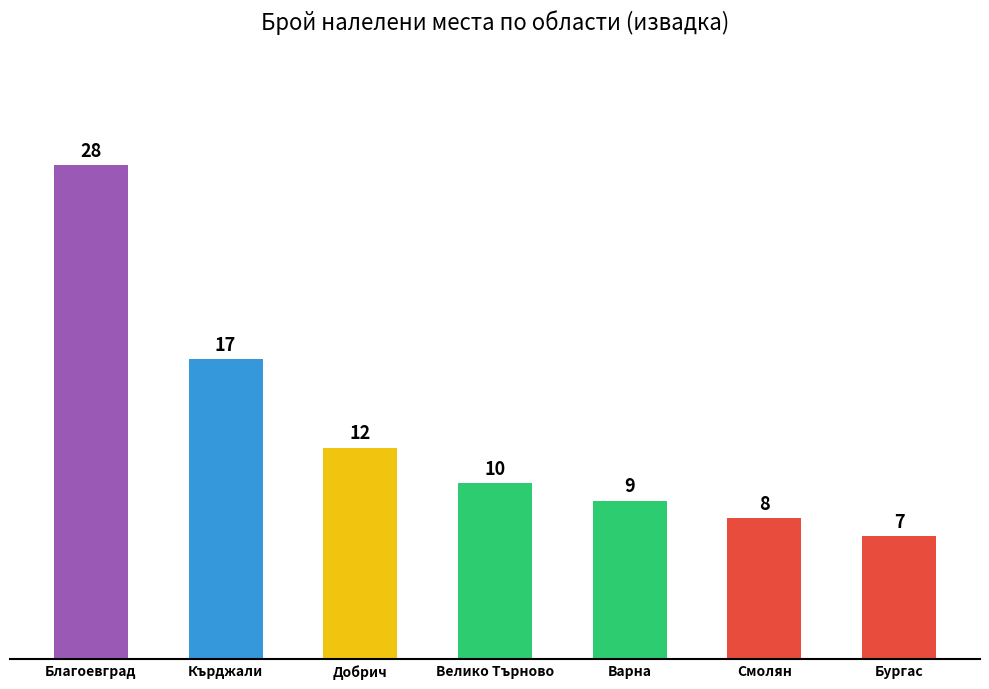

How many values are below 10?

3